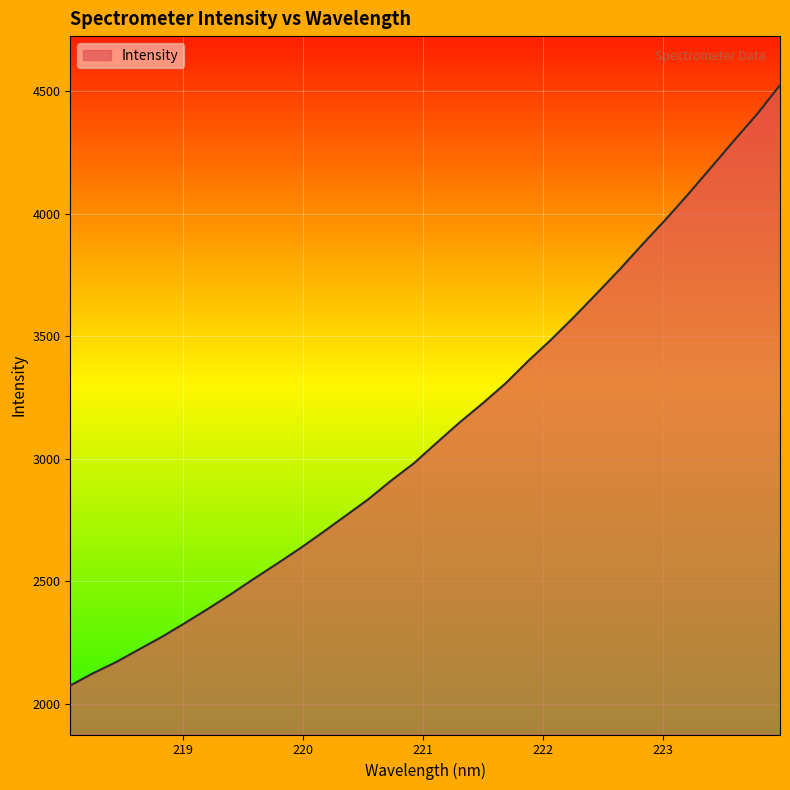

What is the difference between the maximum and minimum values?

2451.2